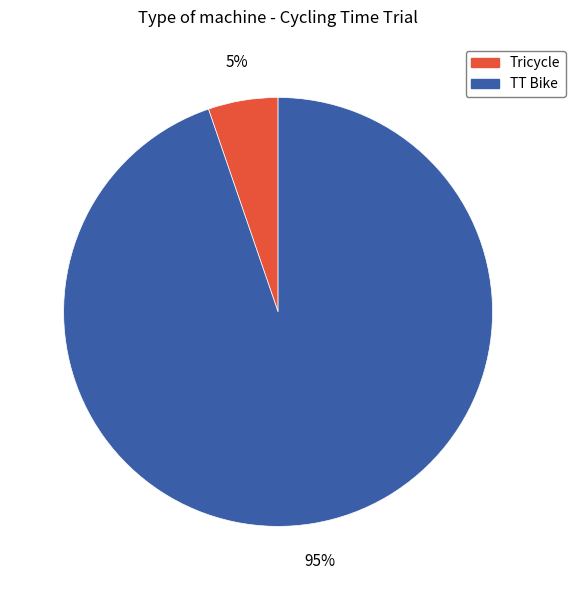

To the nearest percent, what portion does TT Bike represent?

95%